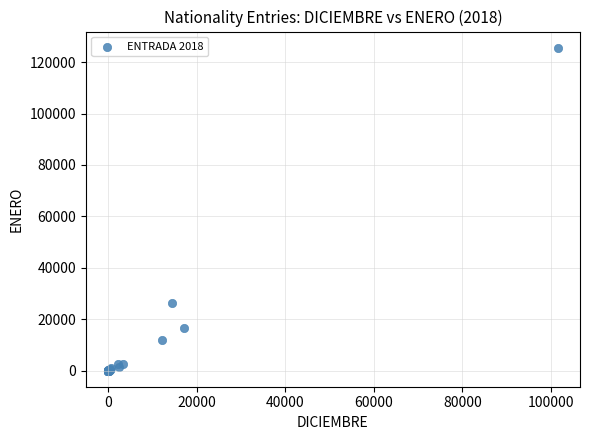

What Y value in the scatter plot is closest to 62812?

26358